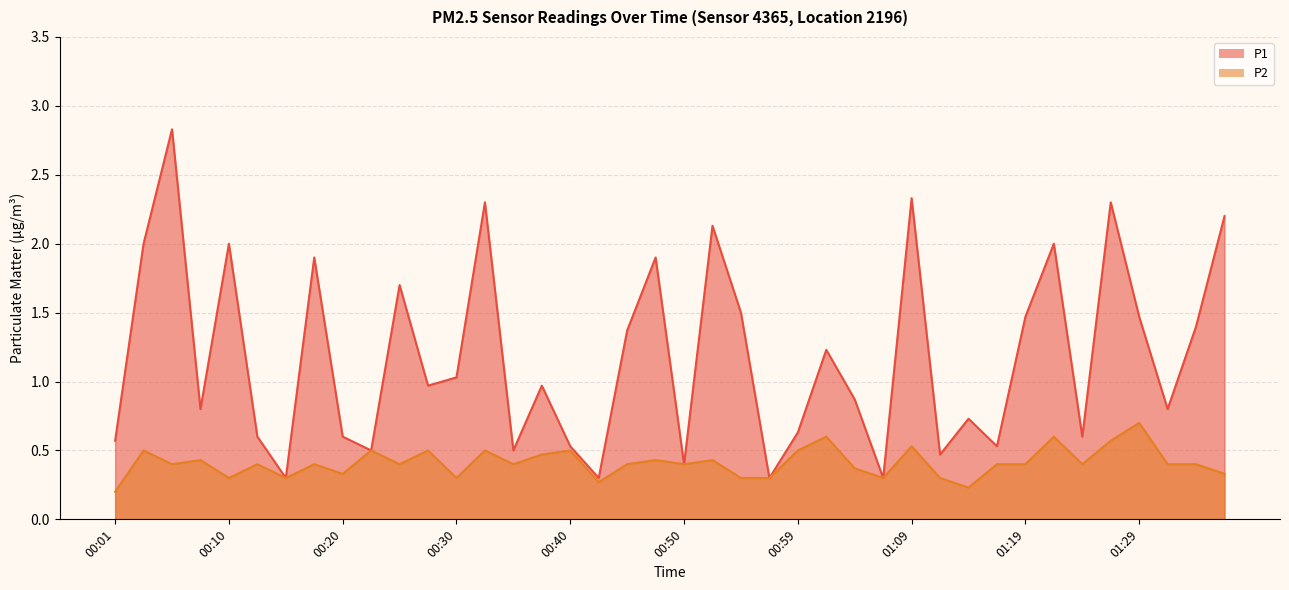

Is the value of P2 at 00:59 greater than the value of P1 at 00:37?

No